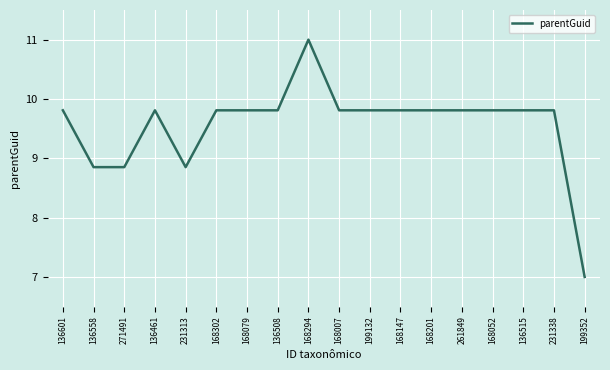

What is the smallest value displayed?

7.0